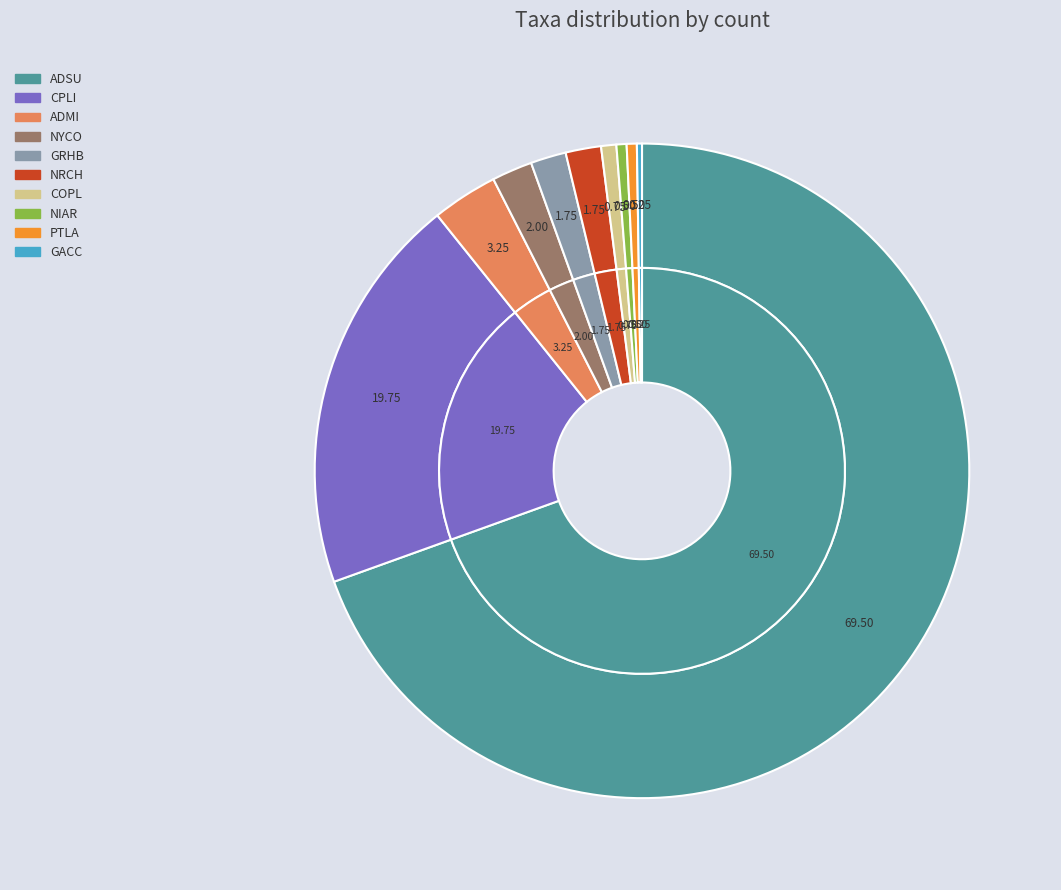

To the nearest percent, what is the difference between the ADMI and NYCO slice percentages?

1%